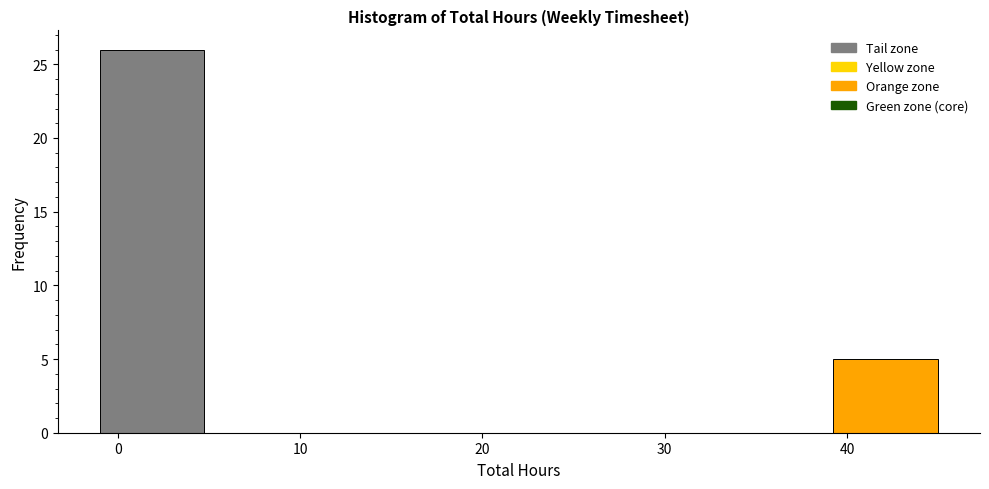

Reading left to right, transcribe this chart: for each bar, give the range it covers on the x-axis and its height. Neither the bar edges nor the heights are printed on the chart, so give them approximately, as read against the axes.

-1 to 5: 26
5 to 11: 0
11 to 16: 0
16 to 22: 0
22 to 28: 0
28 to 34: 0
34 to 39: 0
39 to 45: 5